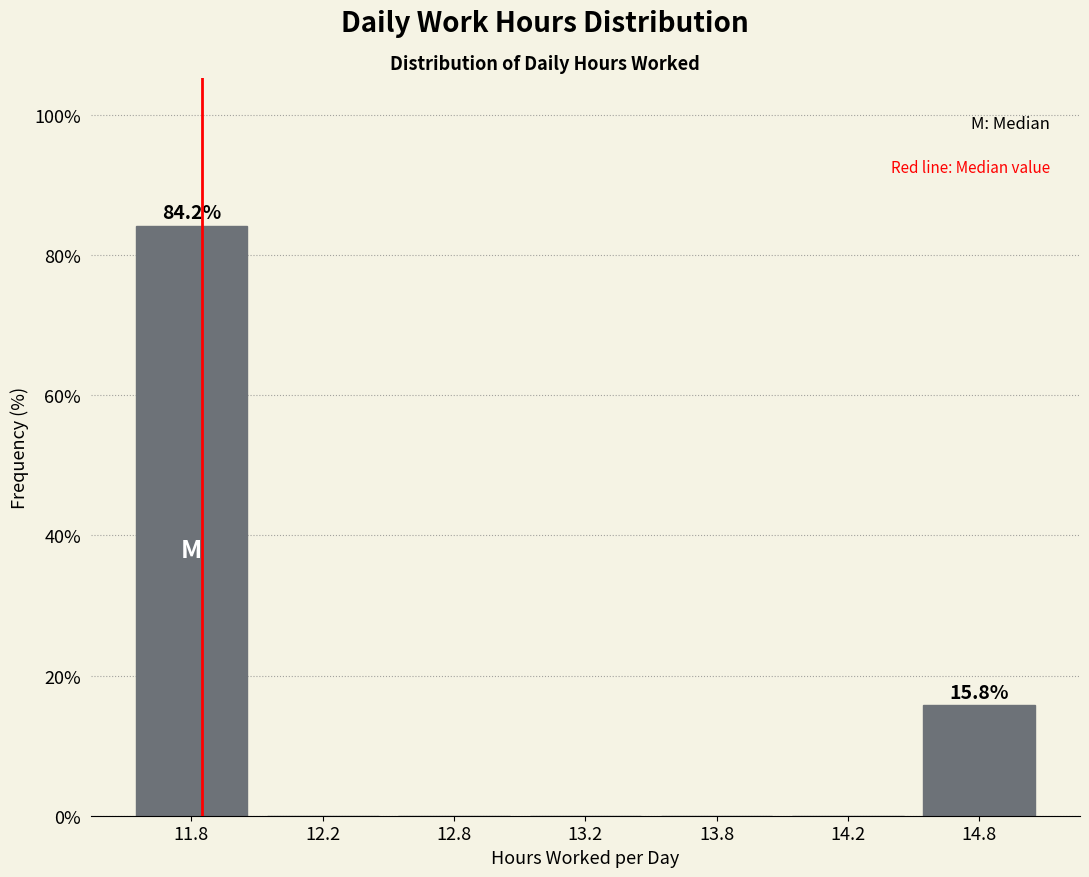

Reading left to right, transcribe all the data shown in this chart.

11.8=84.2	12.2=0.0	12.8=0.0	13.2=0.0	13.8=0.0	14.2=0.0	14.8=15.8